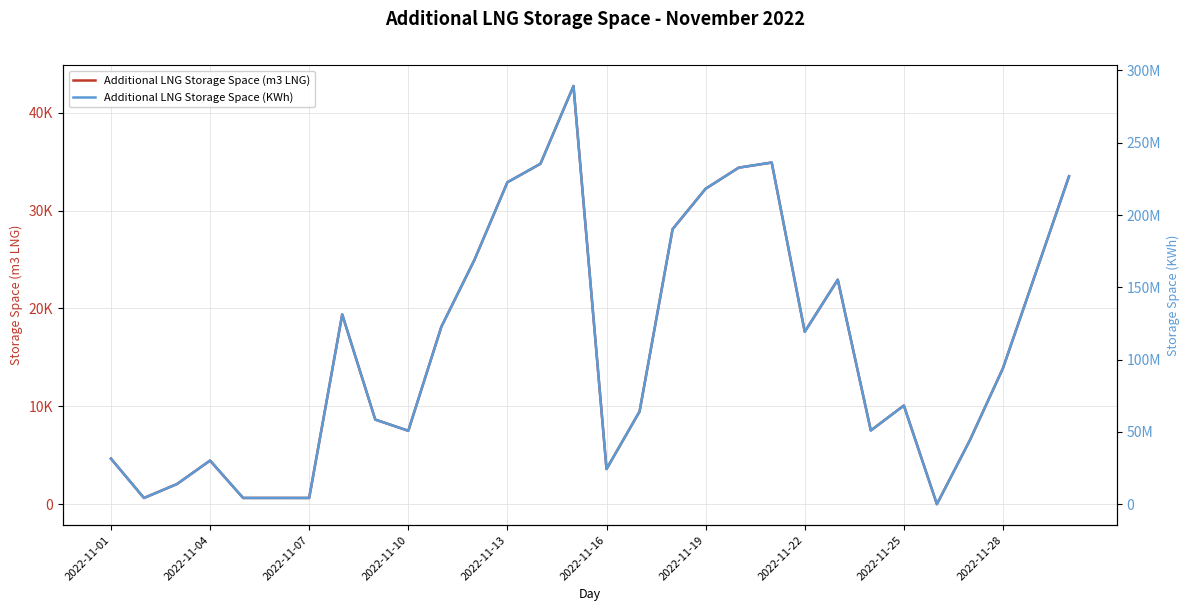

Reading right to left, list all the values displayed in this chart.

Additional LNG Storage Space (m3 LNG): 33505	23700	13894	6546	0	10077	7530	22934	17617	34907	34381	32231	28101	9467	3590	42723	34778	32889	24944	18117	7499	8643	19385	635	636	636	4455	2059	633	4651
Additional LNG Storage Space (KWh): 226833047	160451572	94063395	44318112	0	68223524	50979115	155266442	119271503	236321688	232765814	218209907	190250010	64098101	24308442	289236211	235451405	222659761	168874886	122655149	50771356	58515559	131239305	4301941	4308305	4309591	30166320	13941338	4289078	31490329